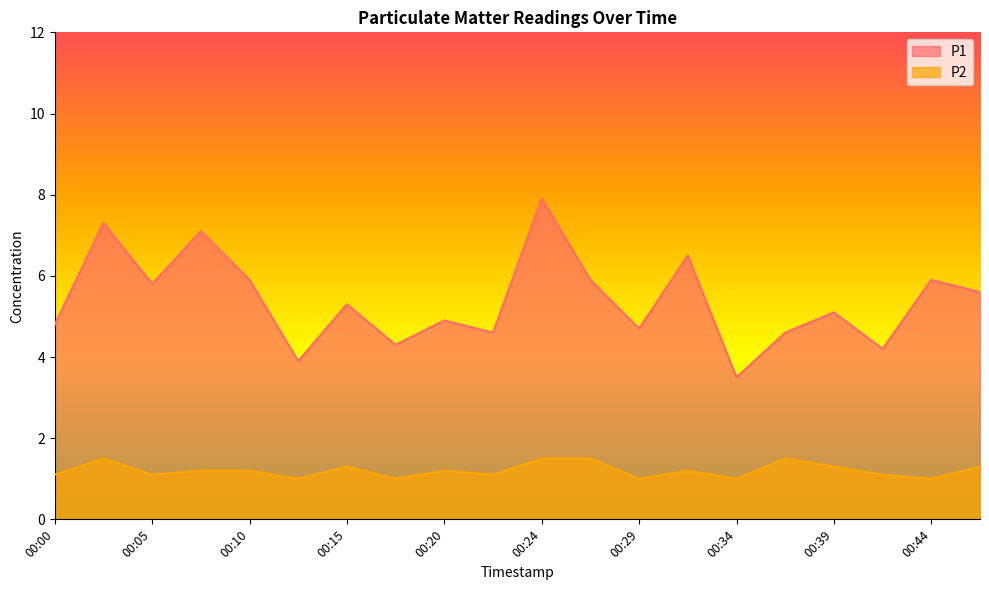

Where does the P1 series first go above 5?

00:03